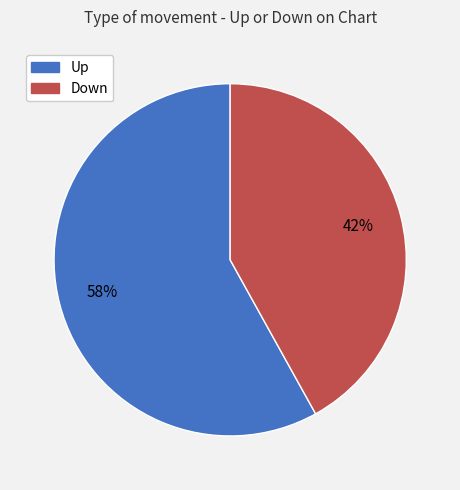

Which has a higher value, Up or Down?

Up